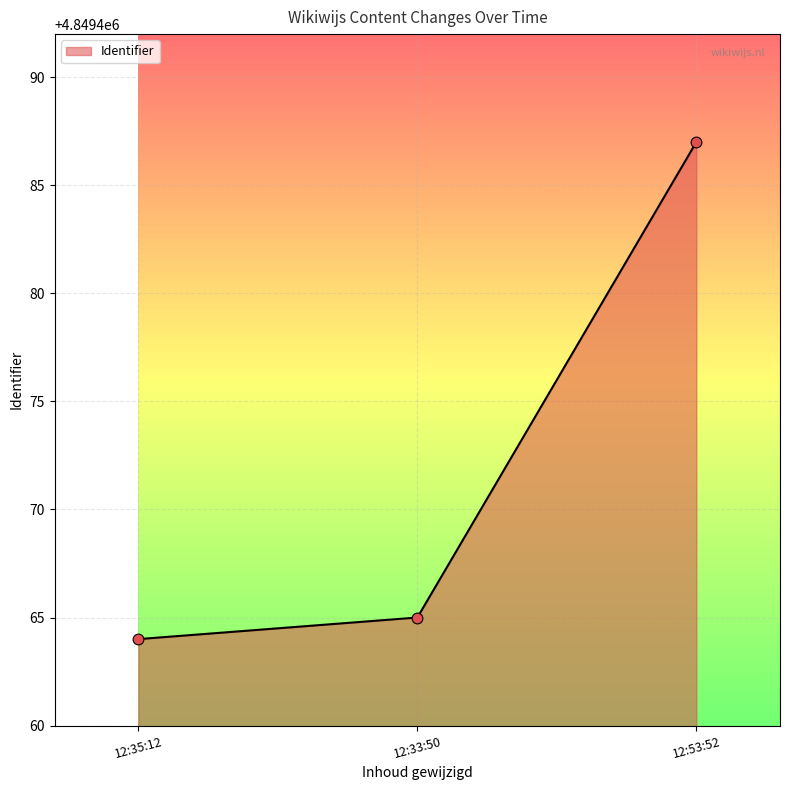

Approximately how many times larger is the value at 12:33:50 compared to 12:53:52?

1.0